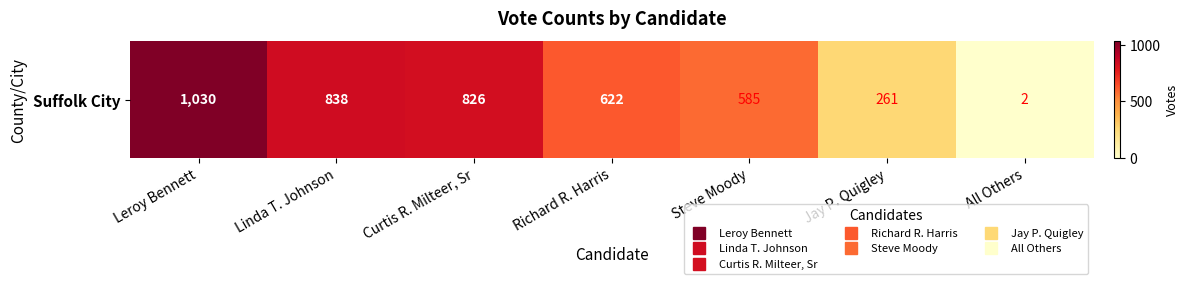

Rank the categories by value from lowest to highest.

All Others, Jay P. Quigley, Steve Moody, Richard R. Harris, Curtis R. Milteer, Sr, Linda T. Johnson, Leroy Bennett